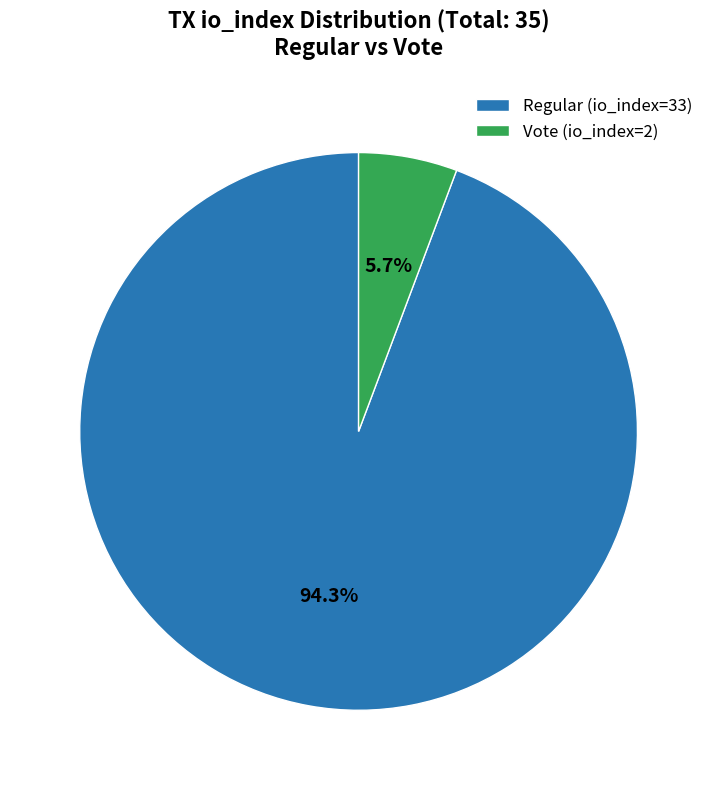

What percentage is the Vote (io_index=2) slice, to the nearest percent?

6%